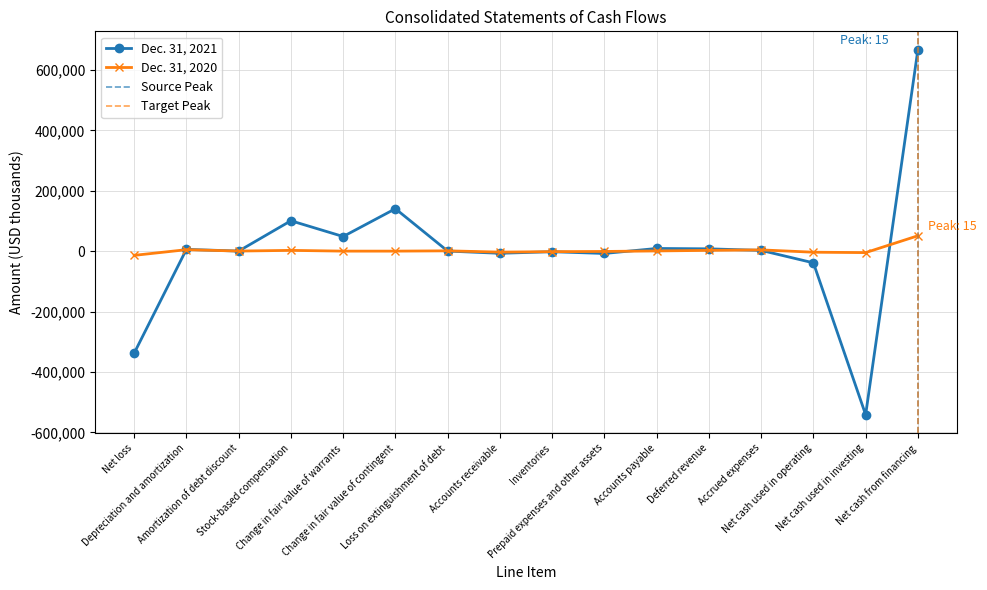

Which series has the widest spread of values?

Dec. 31, 2021